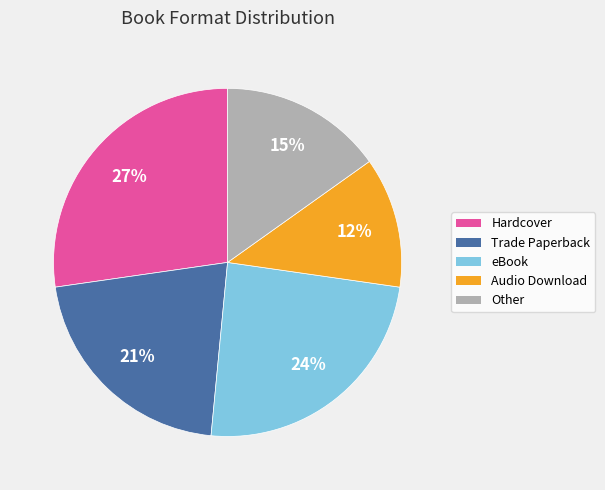

Rank the categories by value from highest to lowest.

Hardcover, eBook, Trade Paperback, Other, Audio Download